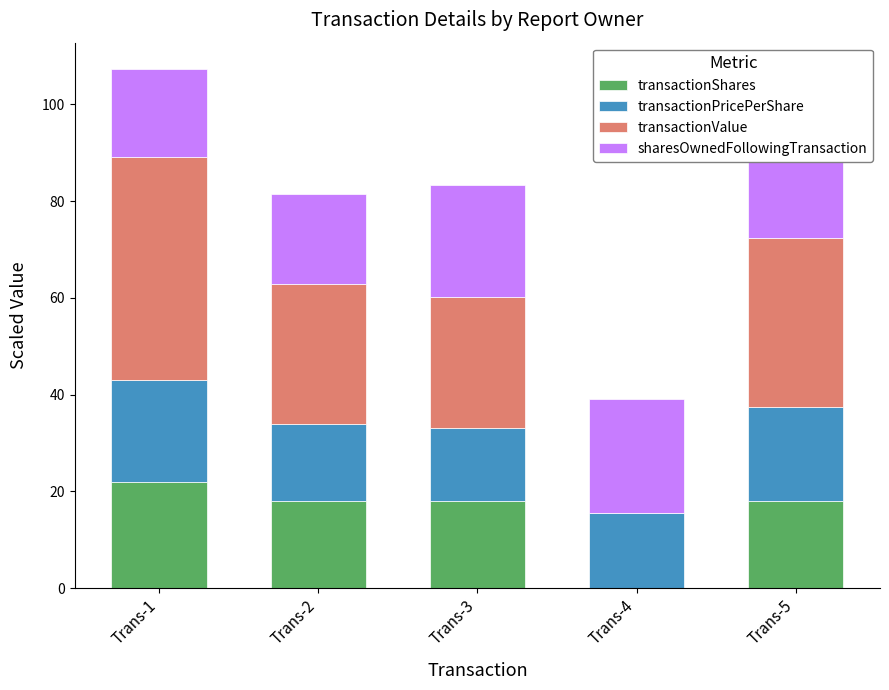

What is the minimum value shown in the chart?

0.1